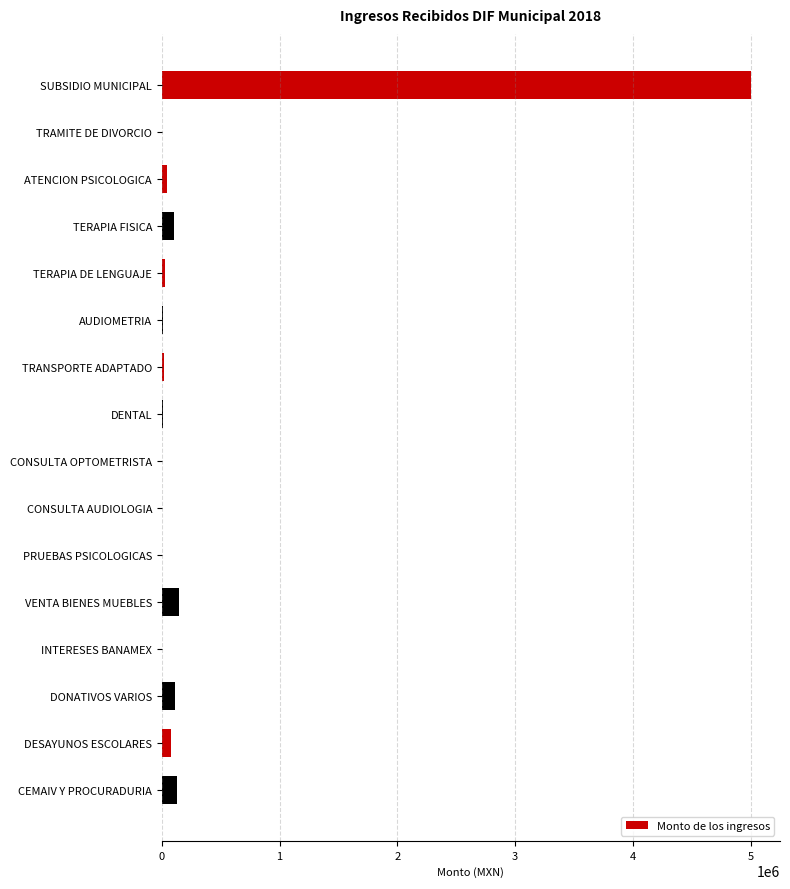

Are the bars horizontal?

Yes